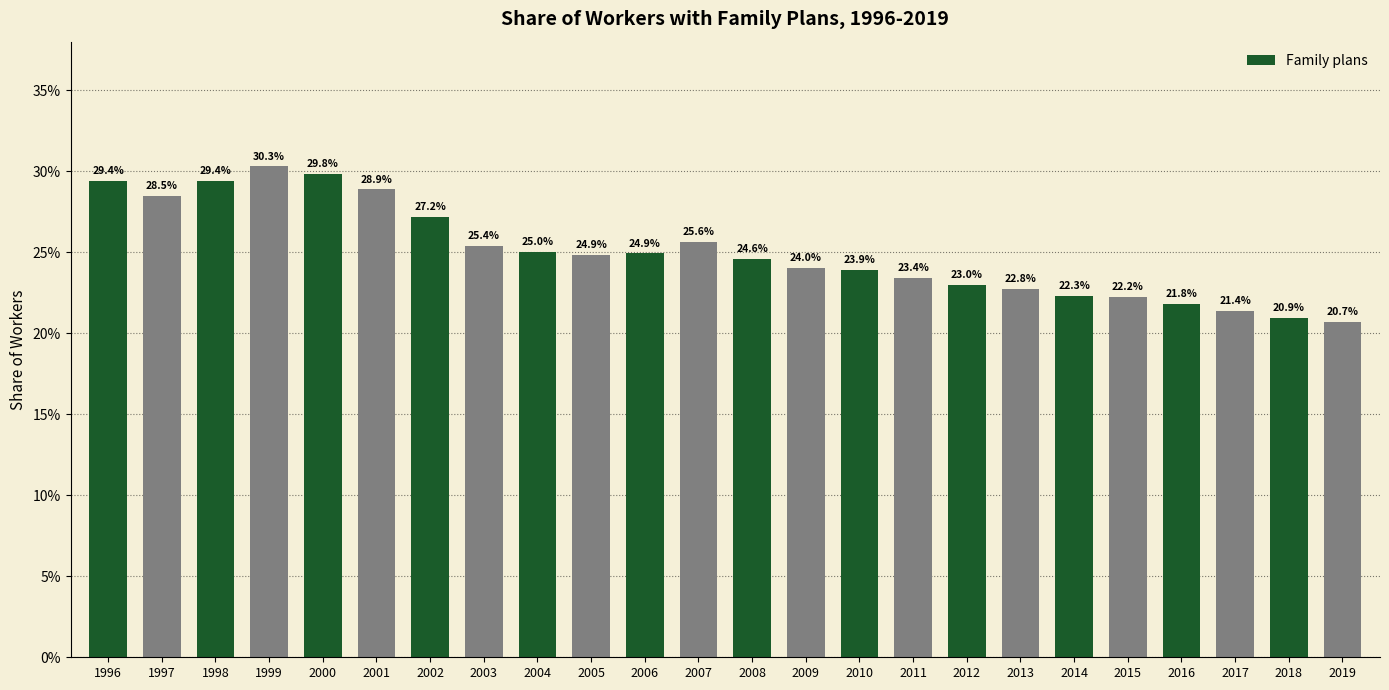

Are the bars horizontal?

No